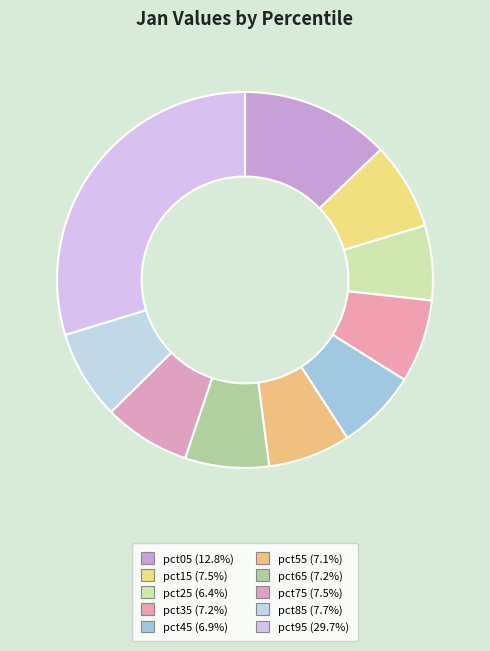

Between pct05 and pct65, which is larger?

pct05